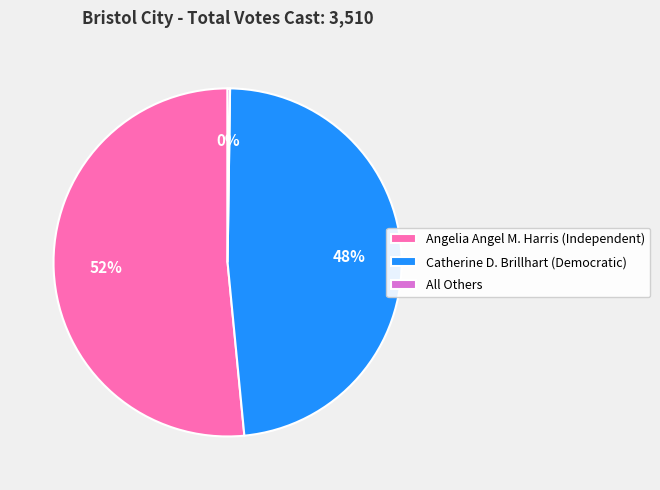

Approximately how many times larger is the value at Angelia Angel M. Harris (Independent) compared to Catherine D. Brillhart (Democratic)?

1.1